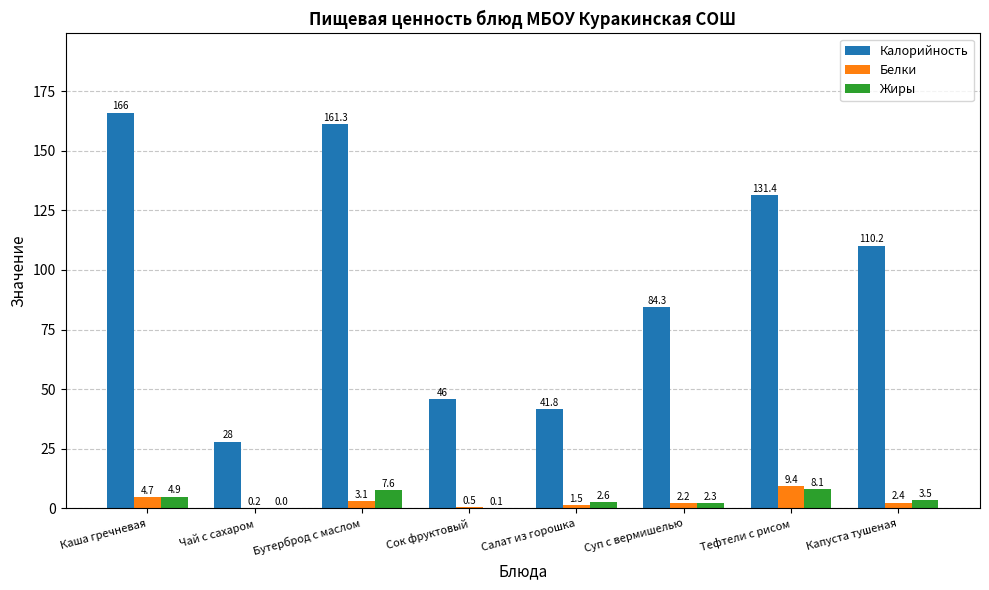

Are the bars grouped side by side (vs. stacked)?

Yes